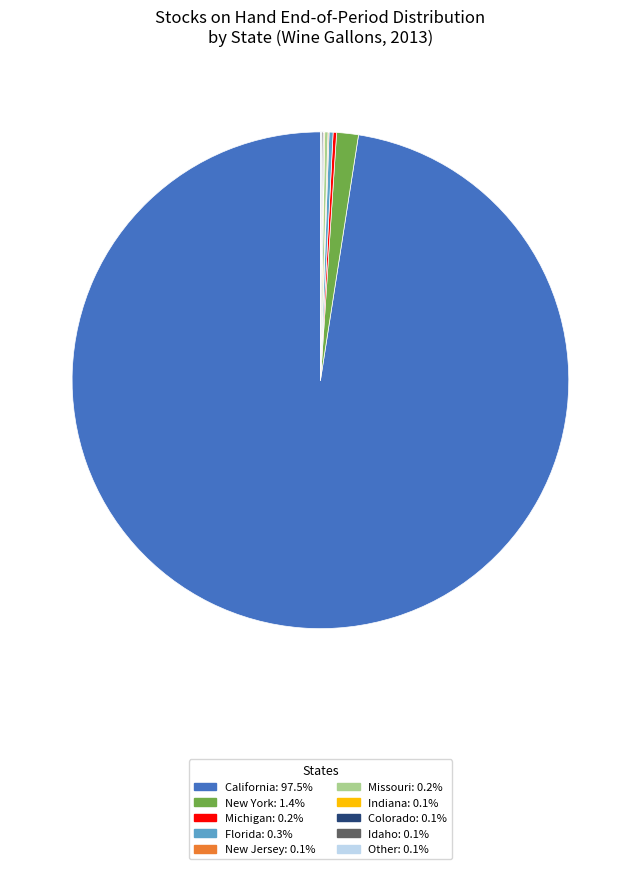

Is California: 97.5% the majority of the pie?

Yes